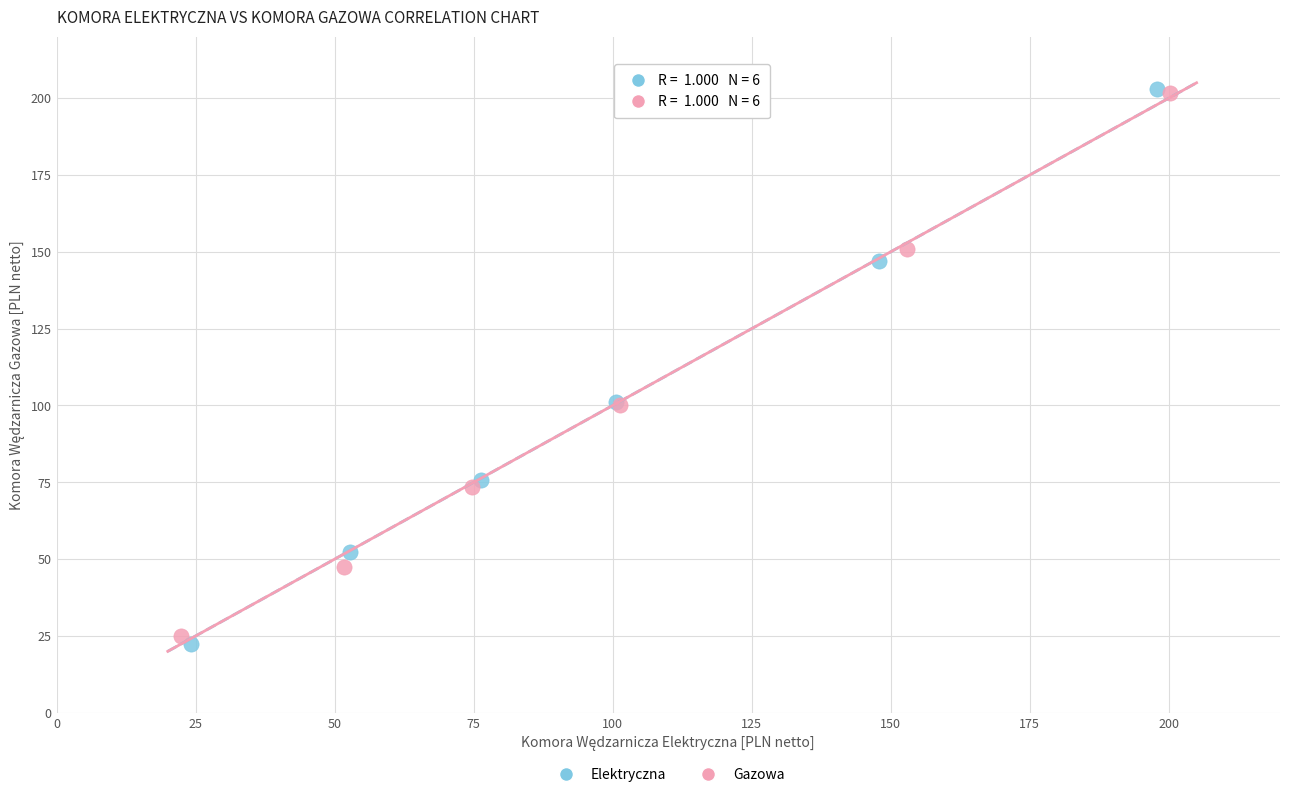

Which series has the largest Y range (max minus min)?

Elektryczna